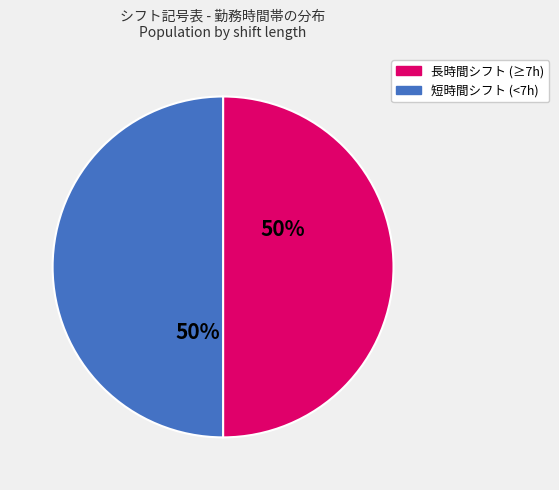

To the nearest percent, what is the average slice percentage?

50%